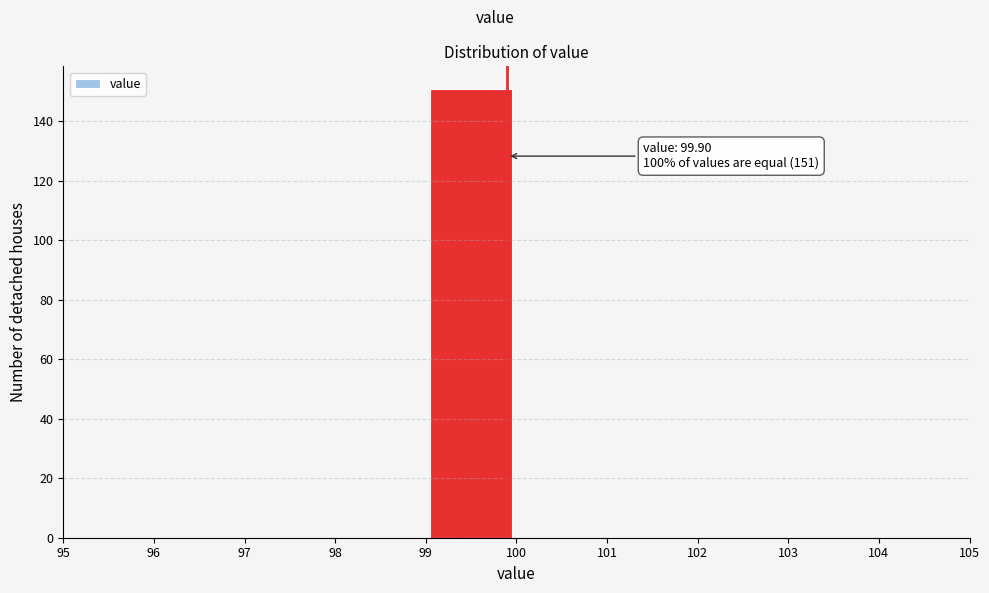

Which range on the x-axis has the tallest bar?

99 to 100